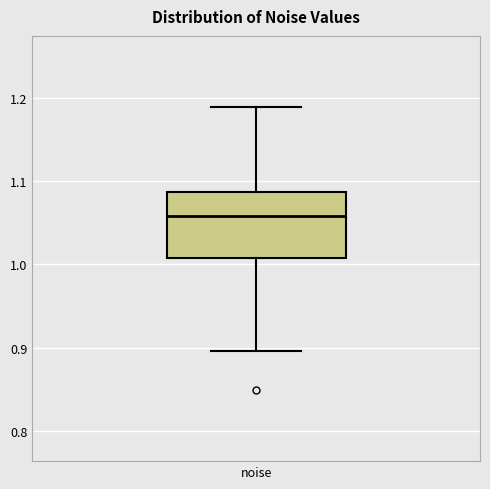

Read this box plot against the y-axis: the position of the median line, the range covered by the box, and the ends of both whiskers. The values are not printed on the chart, so give them approximately, as read against the axis.

median 1.06, box 1.01 to 1.09, whiskers 0.90 to 1.19